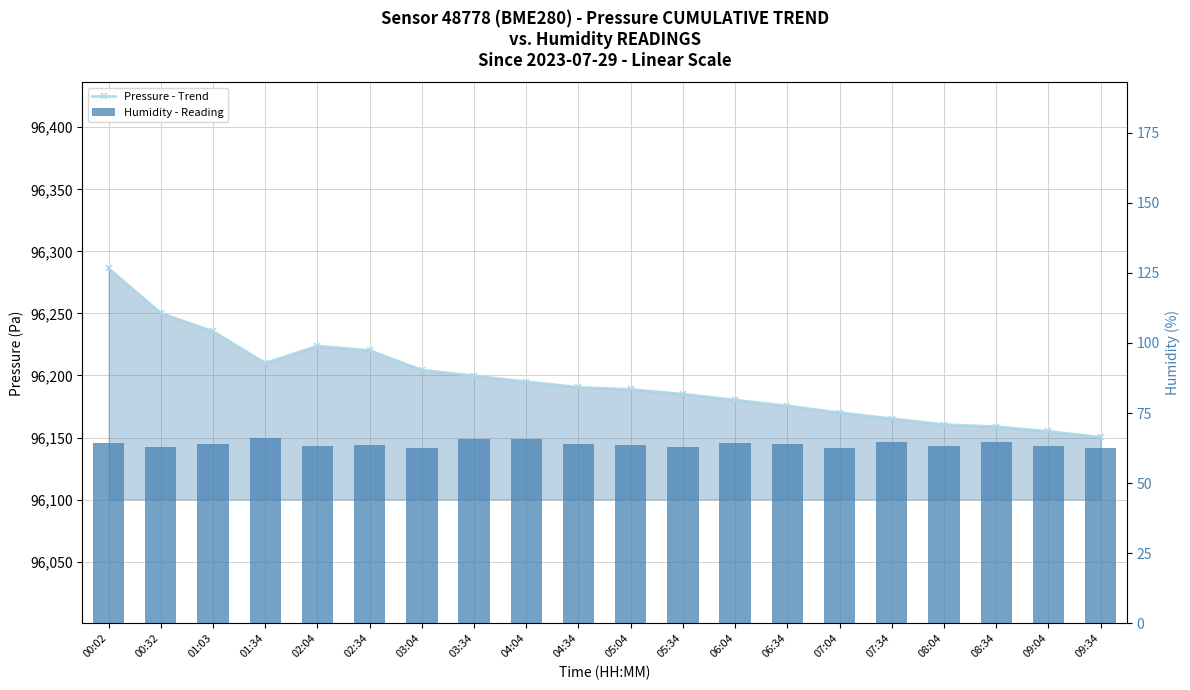

Is it true that Humidity - Reading equals 45.1 at 08:34?

False